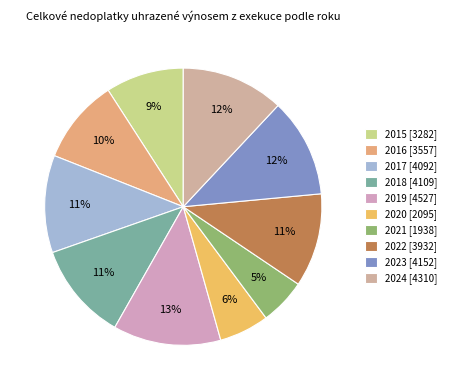

Combined, what portion of the pie is 2017 and 2019?

23.9%